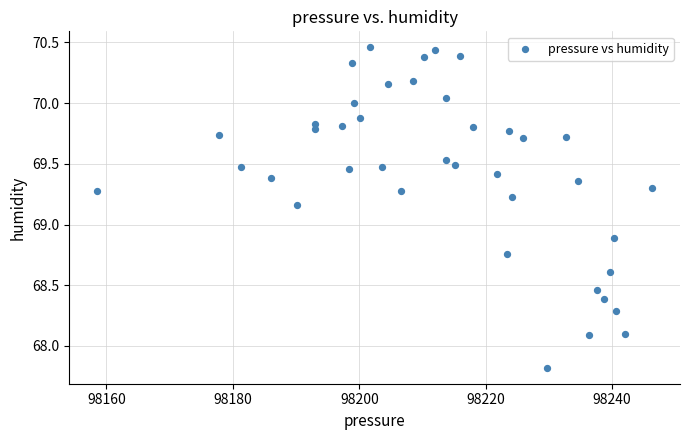

What is the range of Y values (max minus min)?

2.6